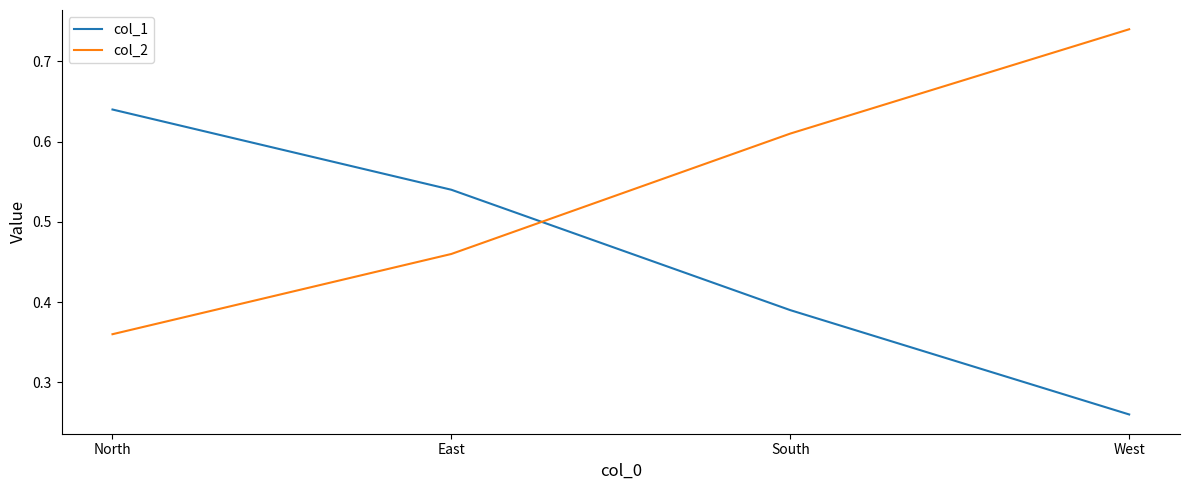

At which label does col_1 reach its minimum?

West